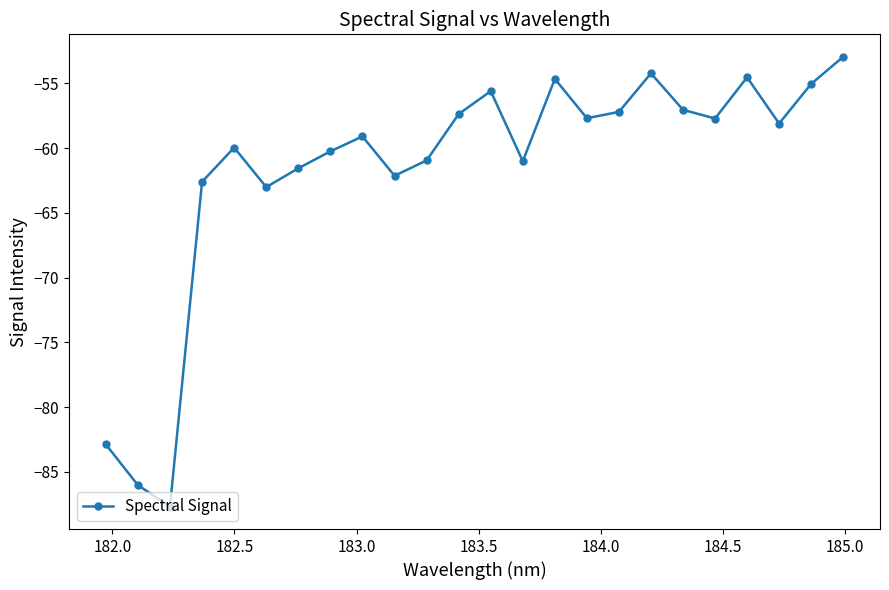

What is the value of the 2nd point from the left?

-86.0